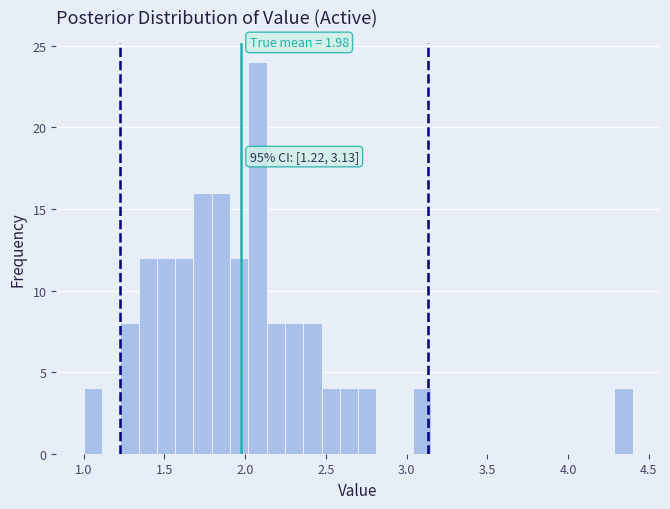

Around what value on the x-axis is the tallest bar? Give the approximate position of its centre, as read against the axis.

2.10